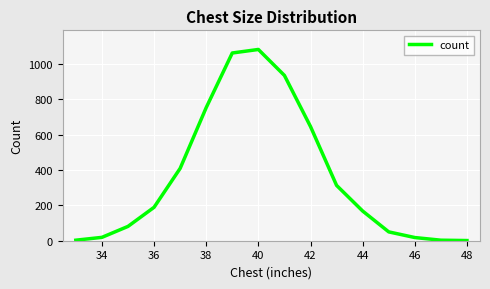

Is this an area chart (filled region under the line)?

No